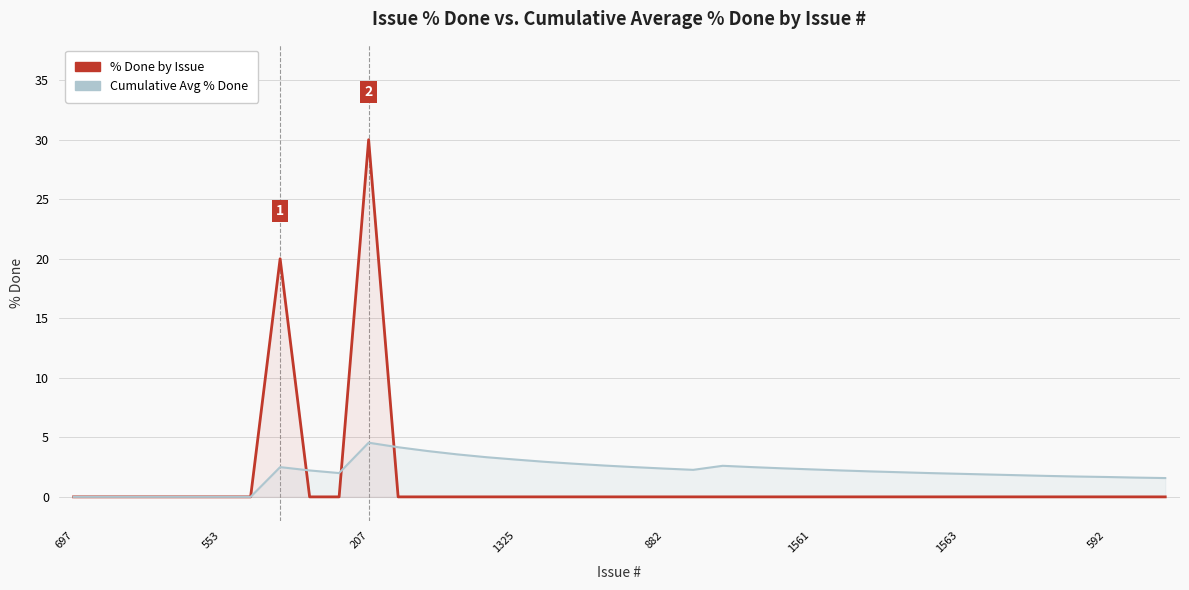

At 17, list the series in order from smallest to largest.

% Done by Issue, Cumulative Avg % Done